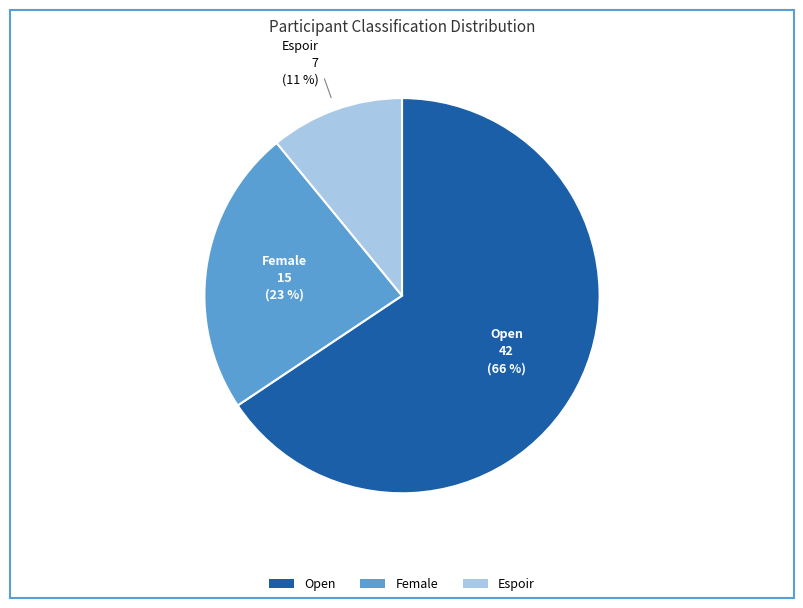

How many slices are in this pie chart?

3